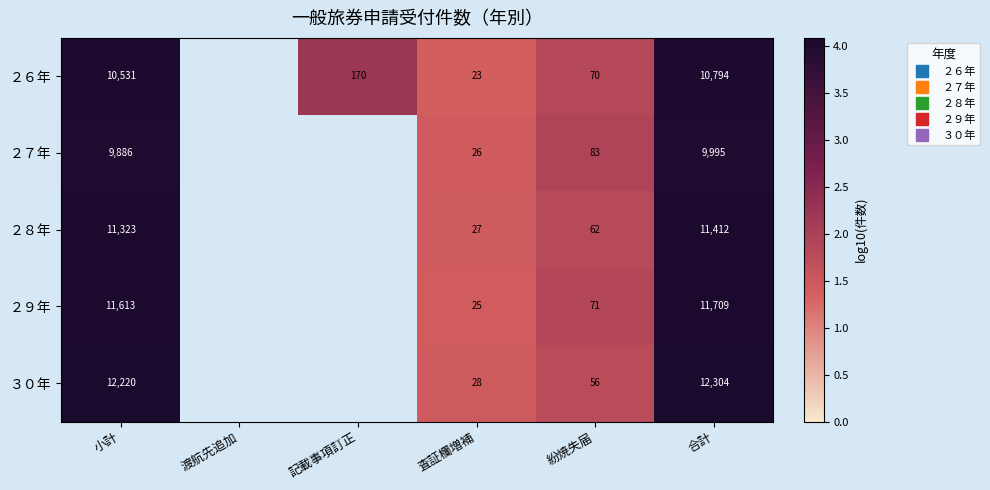

What is the total value across all series at 小計?

20.2